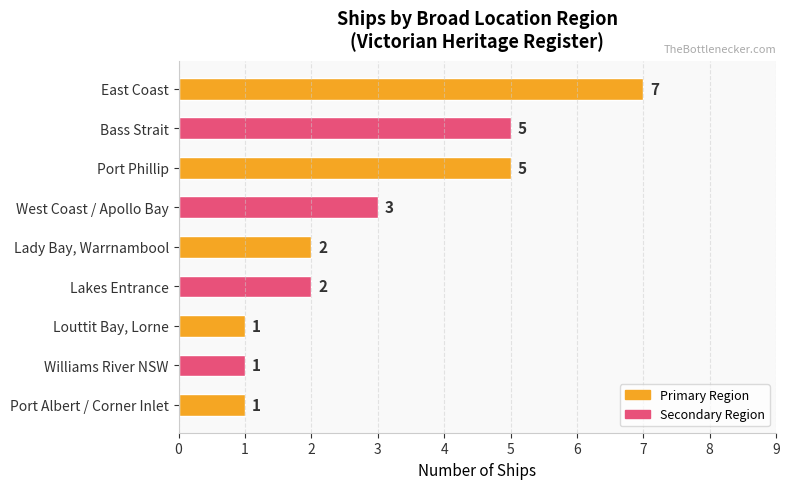

What is the sum of all values?

27